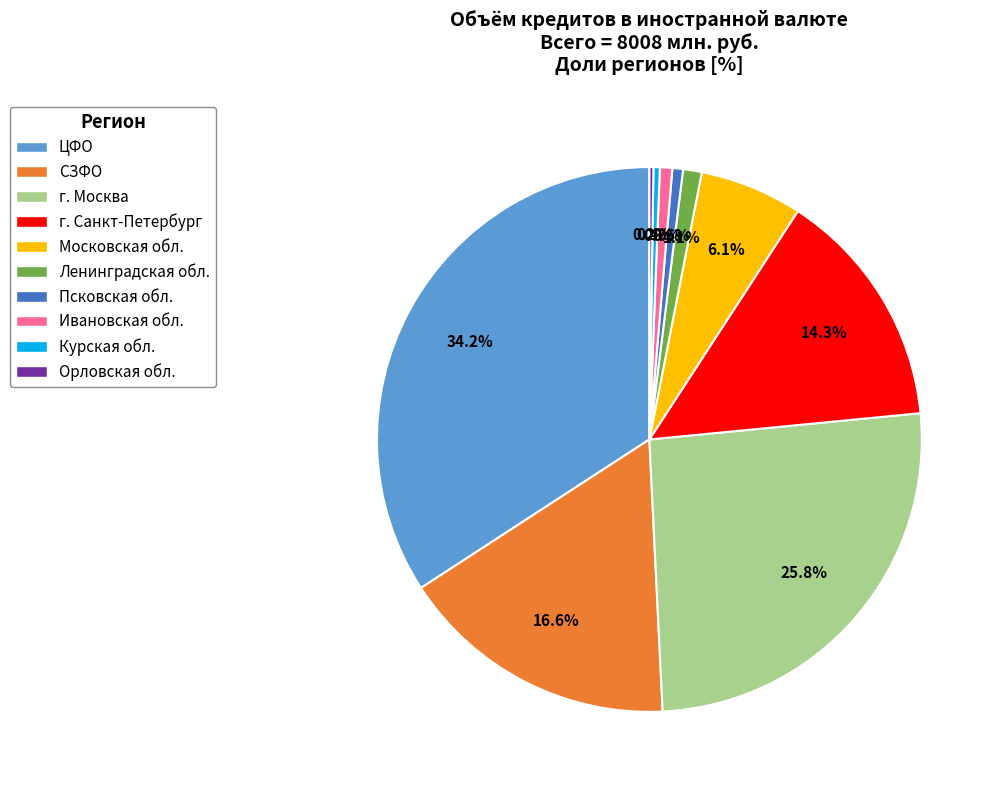

Between Московская обл. and г. Москва, which is larger?

г. Москва